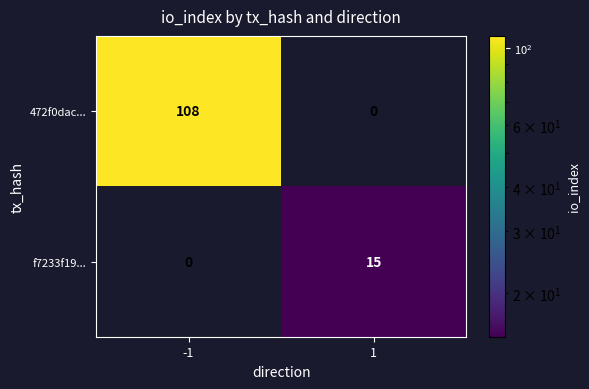

Rank the series at -1 from lowest to highest value.

f7233f19..., 472f0dac...